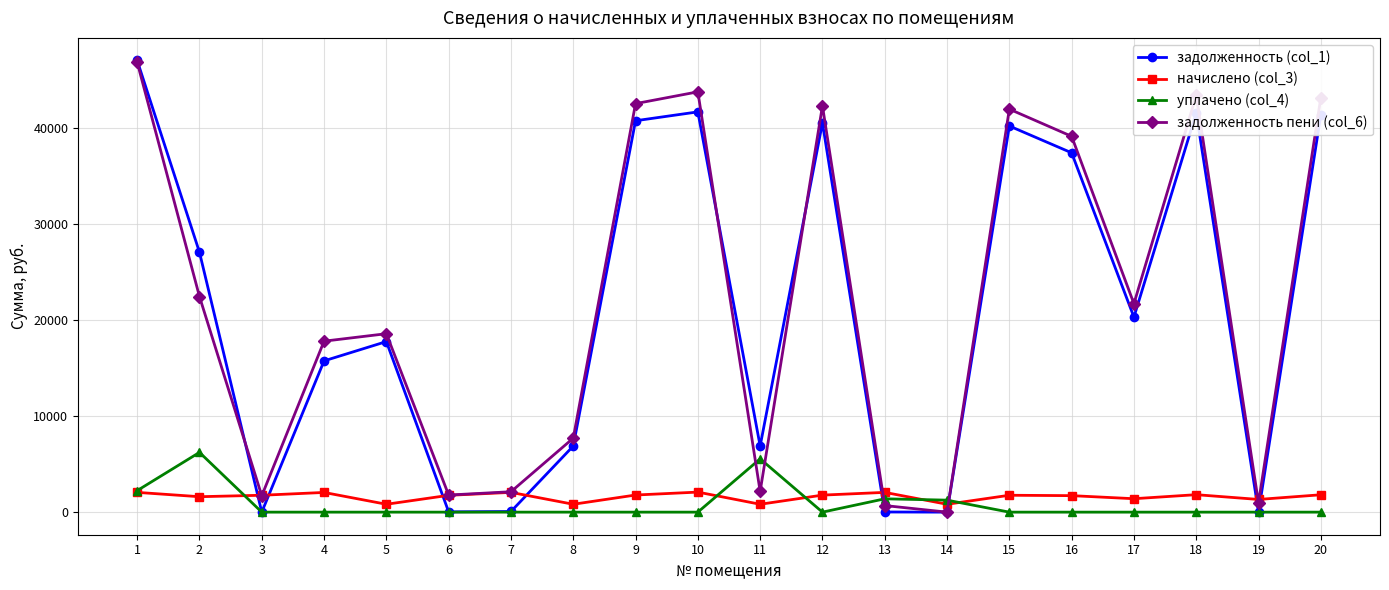

True or false: уплачено (col_4) and задолженность (col_1) intersect in this chart.

True